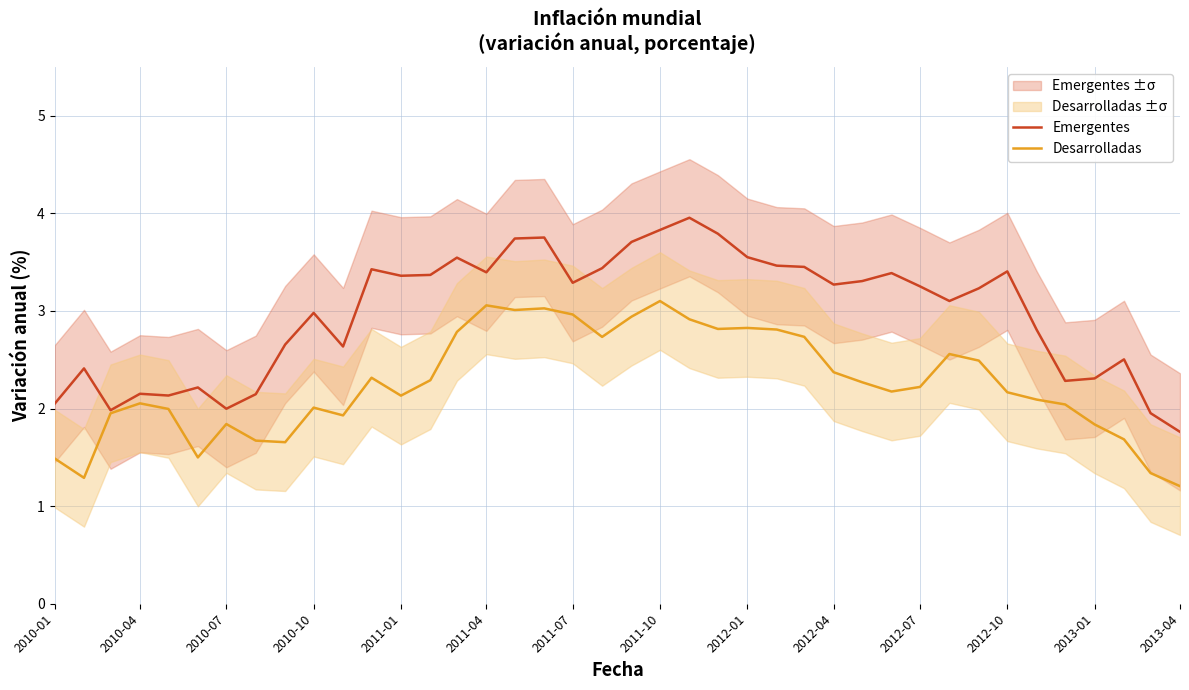

What is the lowest value of the Emergentes series?

1.8